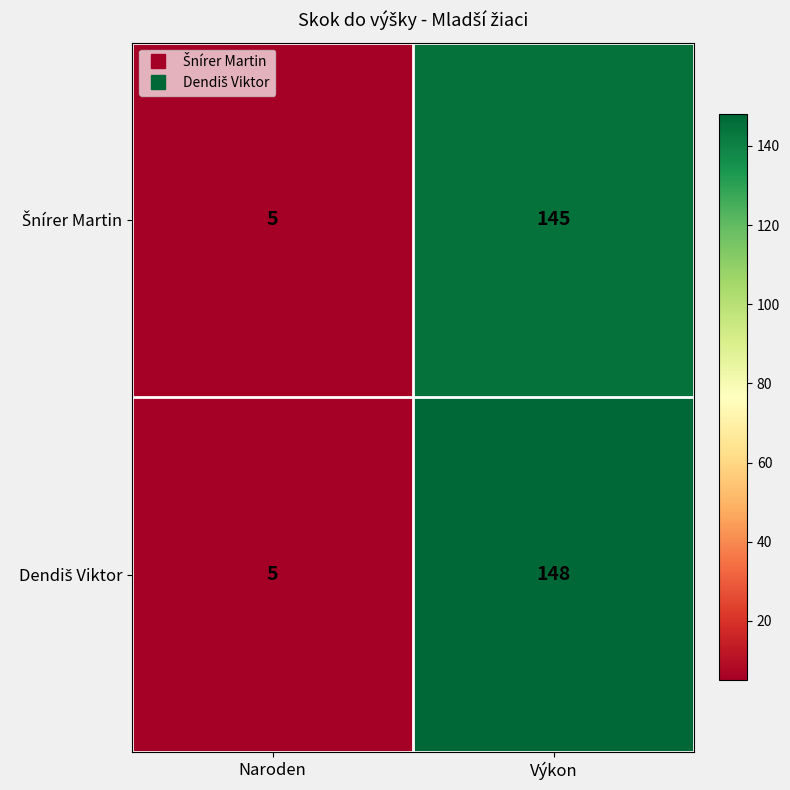

What is the spread (max minus min) of values at Výkon?

3